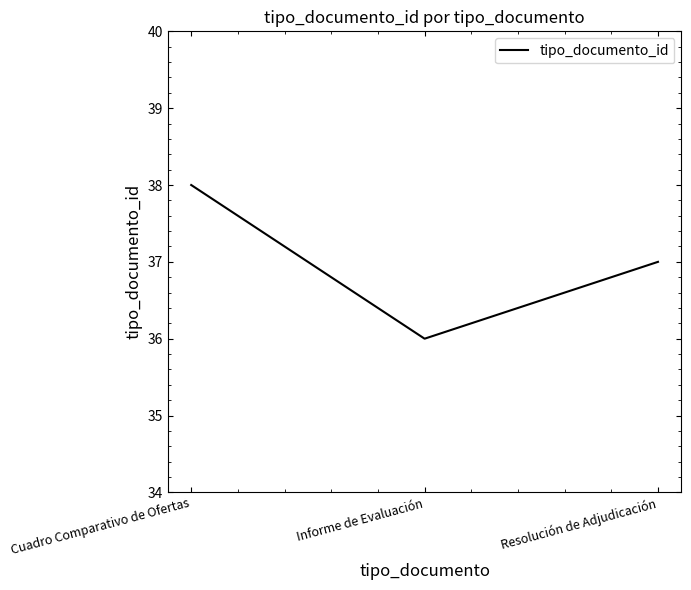

Which has a higher value, Cuadro Comparativo de Ofertas or Resolución de Adjudicación?

Cuadro Comparativo de Ofertas